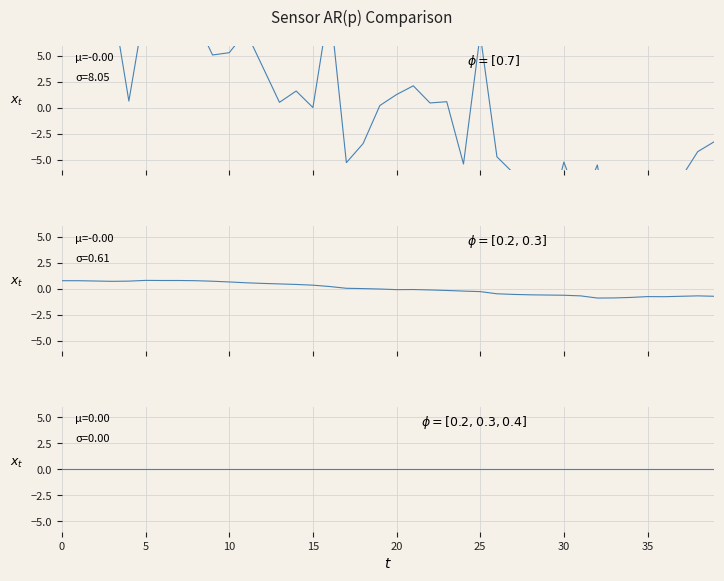

What is the highest value of the pressure series?

15.7